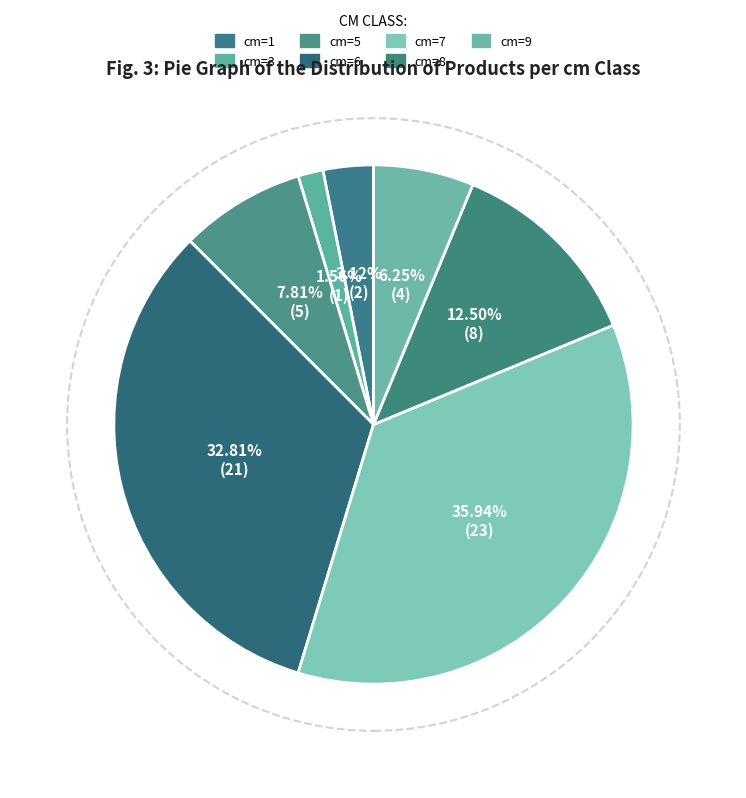

Is the sum of cm=1 and cm=6 greater than half?

No